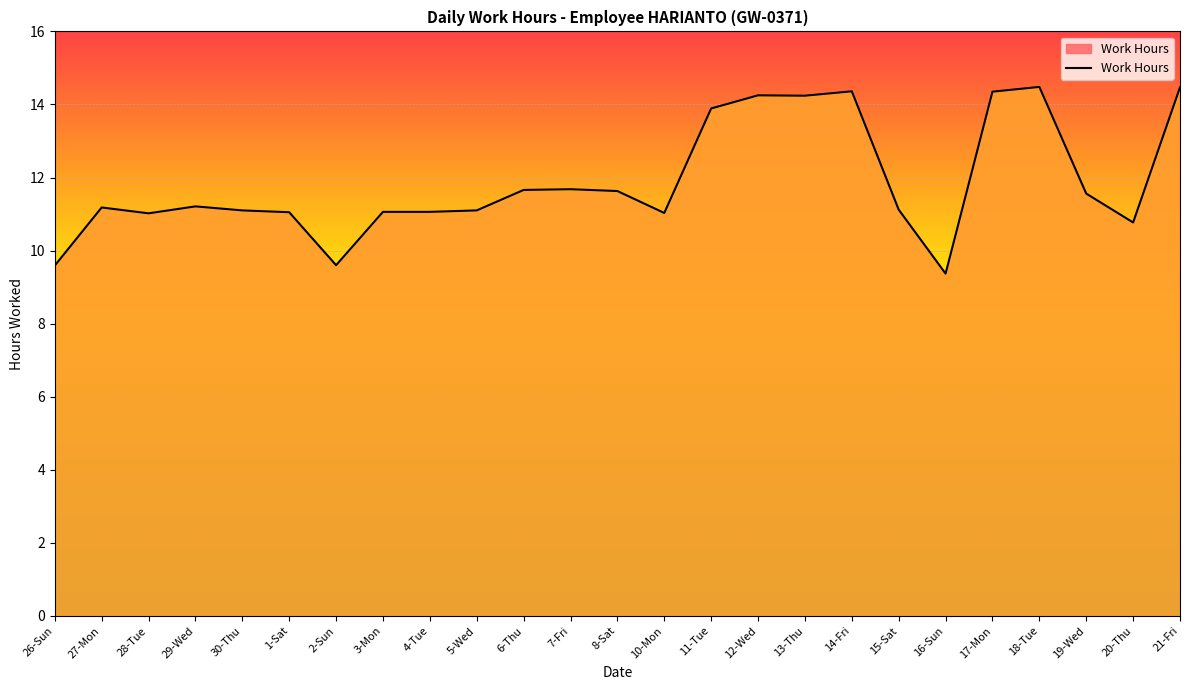

What is the approximate value at 14-Fri?

14.4